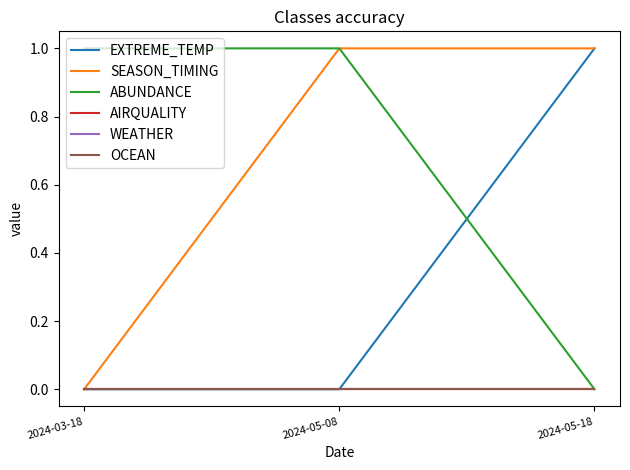

Is it true that EXTREME_TEMP equals 1 at 2024-05-08?

False